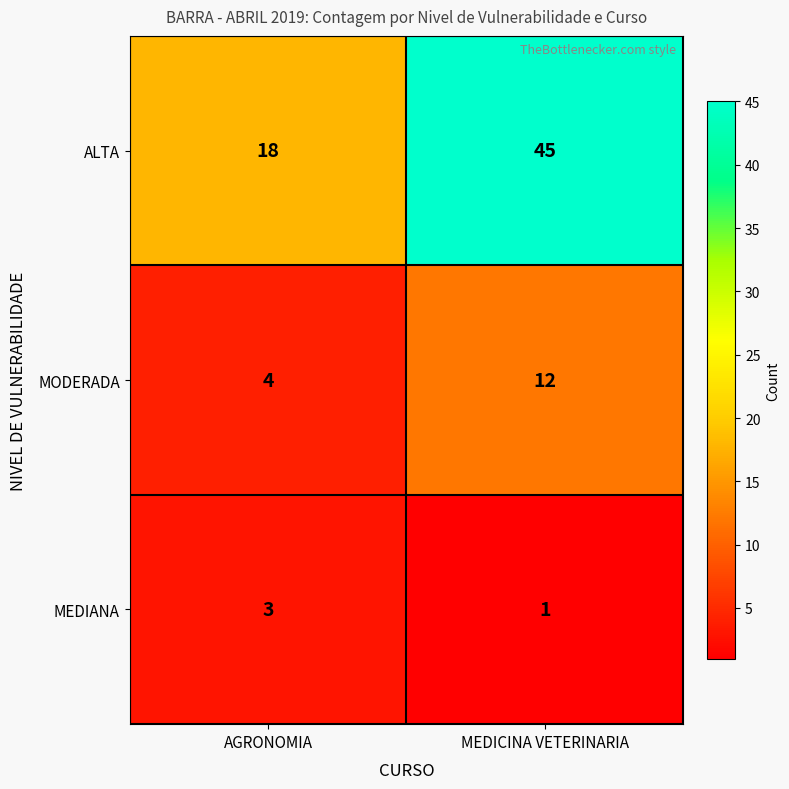

List the labels in order of ALTA value, largest first.

MEDICINA VETERINARIA, AGRONOMIA